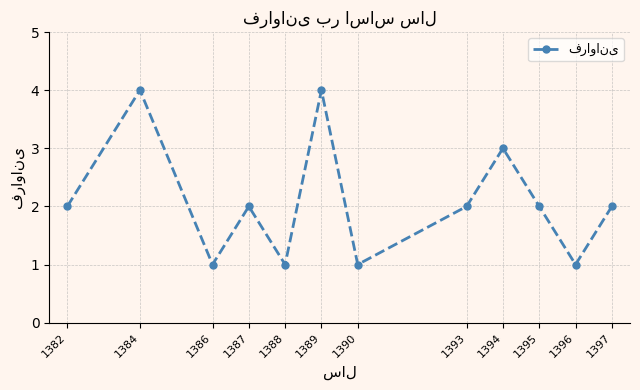

Read the value at 1384.

4